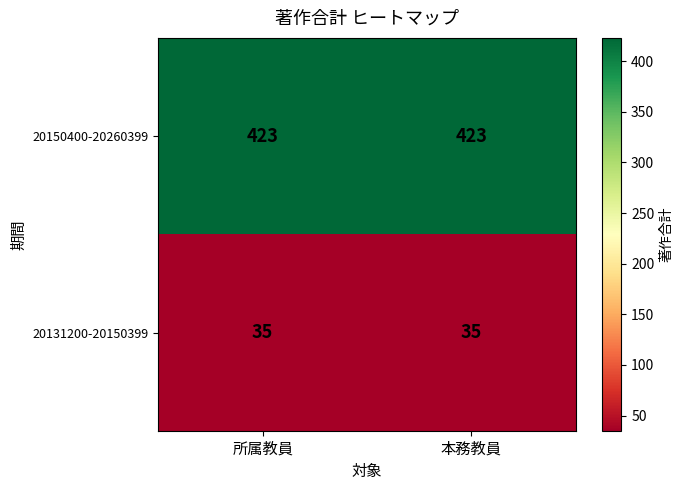

Reading left to right, what are all the values shown in this chart?

20150400-20260399: 423	423
20131200-20150399: 35	35